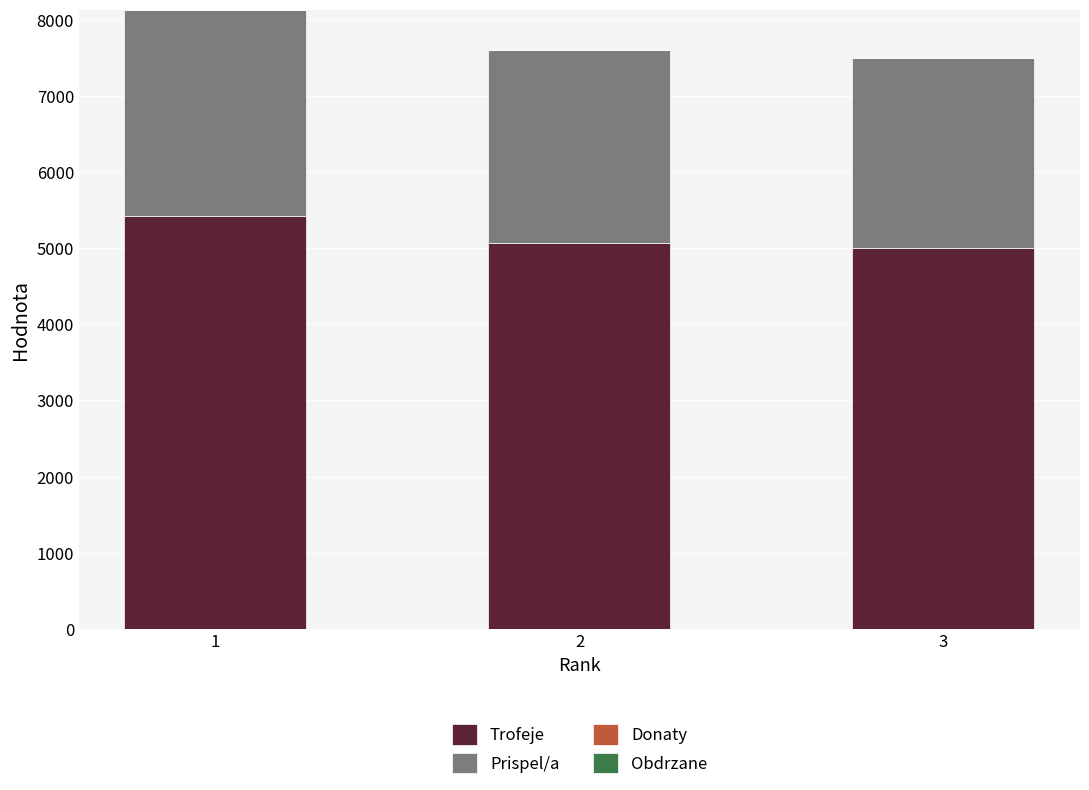

The value of Trofeje at 1 is 5424. True or false?

True